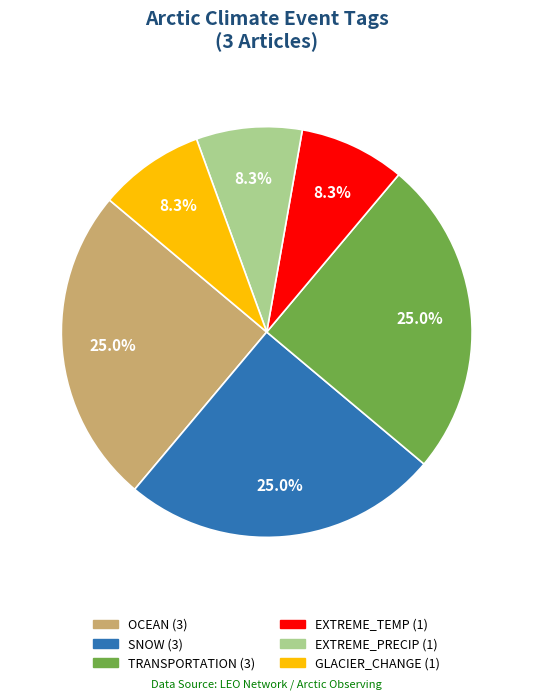

Is there a majority slice in this chart?

No